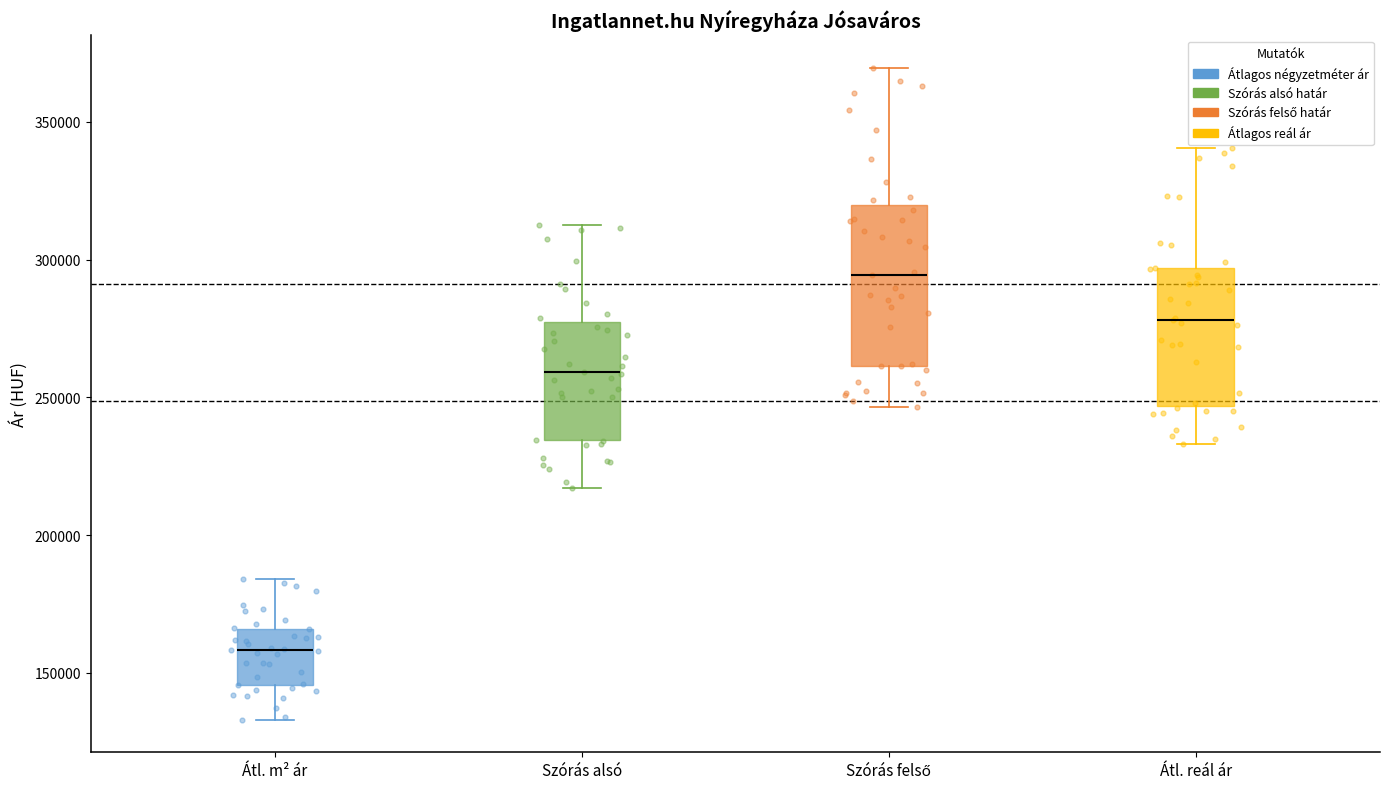

Reading left to right, read every box against the y-axis: the position of its median line, the range the box covers, and the ends of its whiskers. The values are not printed on the chart, so give them approximately, as read against the axis.

Átl. m² ár: median 160000, box 145000 to 165000, whiskers 135000 to 185000
Szórás alsó: median 260000, box 235000 to 275000, whiskers 215000 to 310000
Szórás felső: median 295000, box 260000 to 320000, whiskers 245000 to 370000
Átl. reál ár: median 280000, box 245000 to 295000, whiskers 235000 to 340000